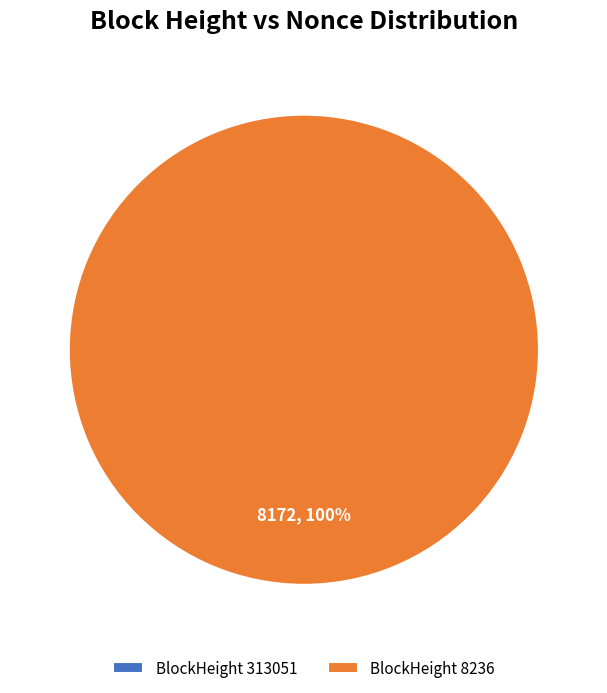

True or false: 8236 accounts for 99% of the total.

False